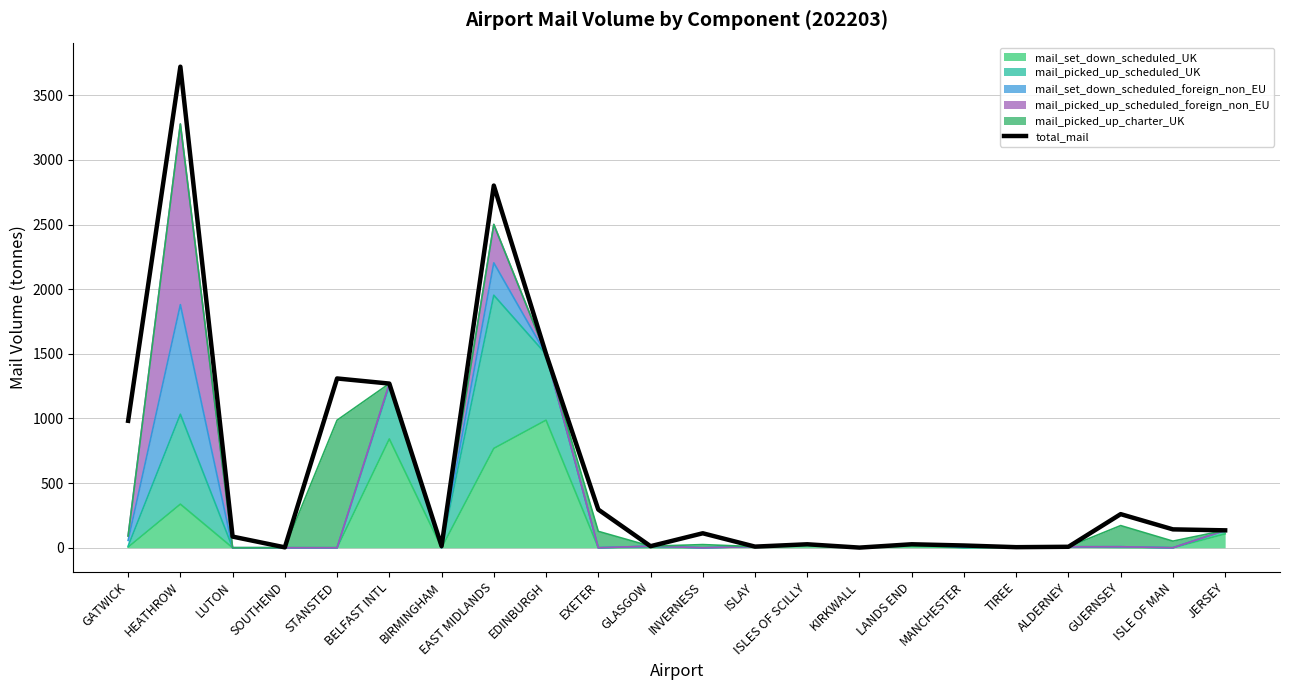

Rank the categories by value from lowest to highest.

KIRKWALL, SOUTHEND, TIREE, ALDERNEY, ISLAY, GLASGOW, BIRMINGHAM, MANCHESTER, ISLES OF SCILLY, LANDS END, LUTON, INVERNESS, JERSEY, ISLE OF MAN, GUERNSEY, EXETER, GATWICK, BELFAST INTL, STANSTED, EDINBURGH, EAST MIDLANDS, HEATHROW